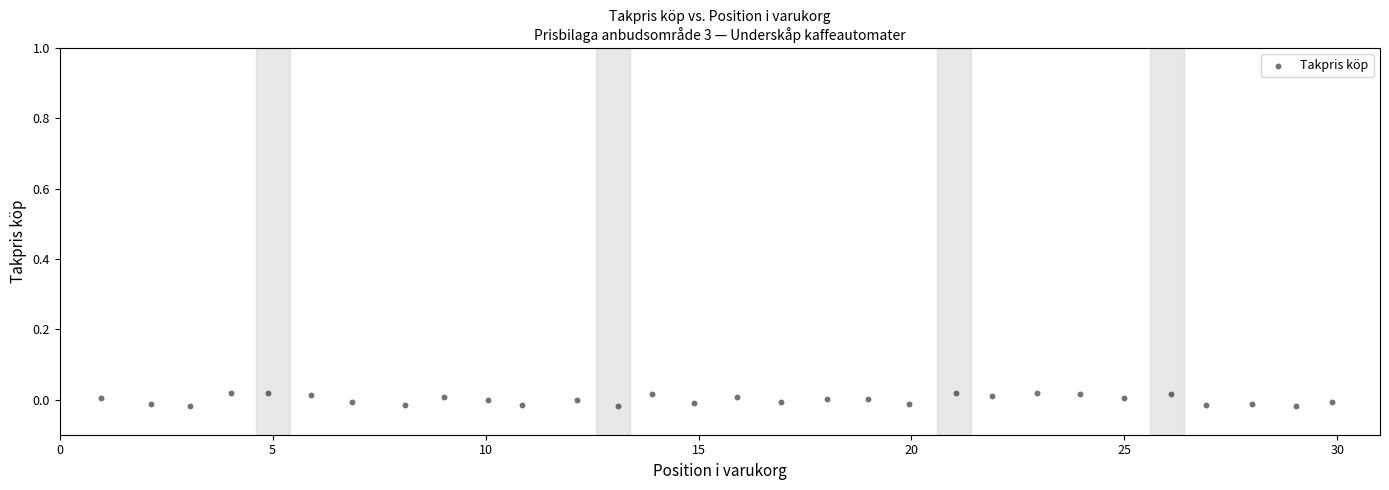

What is the range of X values (max minus min)?

28.9